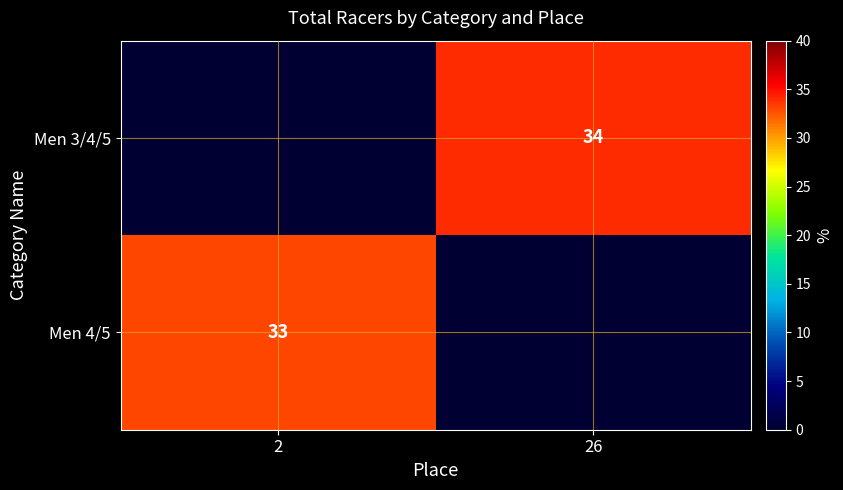

The Men 3/4/5 series shows 34 at 26. True or false?

True